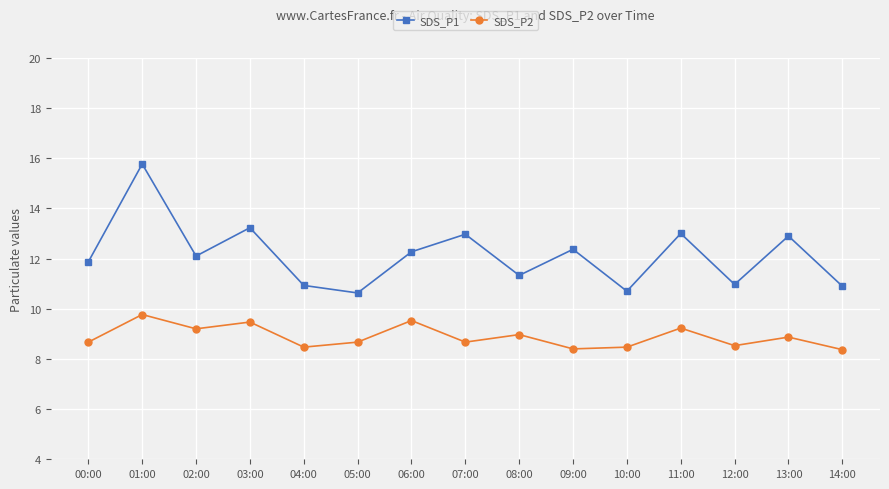

What is the total value across all series at 01:00?

25.5